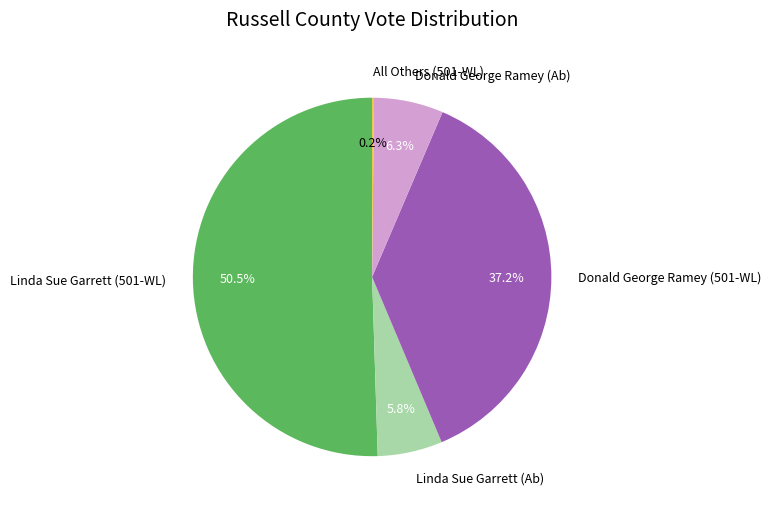

Which category accounts for the majority?

Linda Sue Garrett (501-WL)